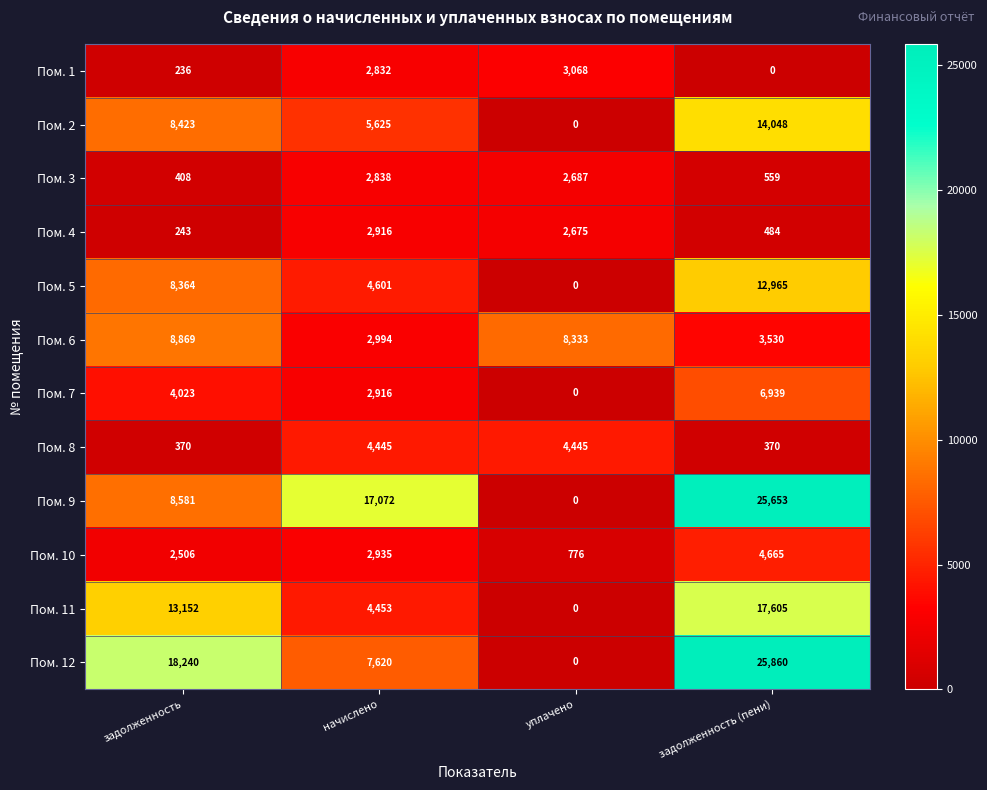

What value does the Пом. 6 series have at начислено?

2994